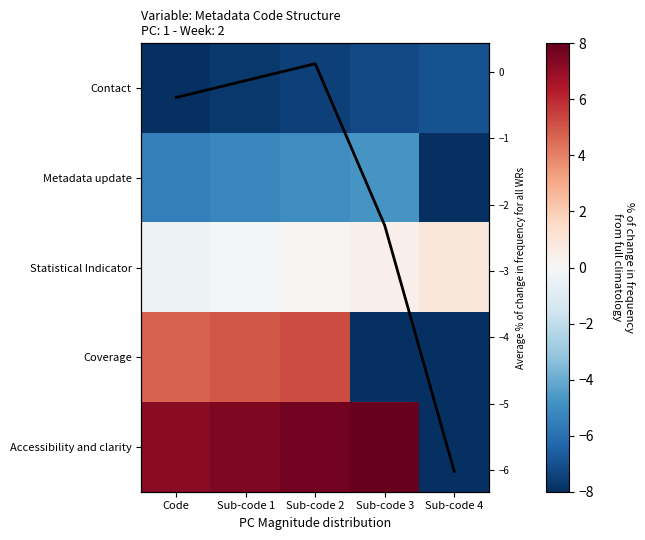

How many values in the Average % change series exceed 0?

1